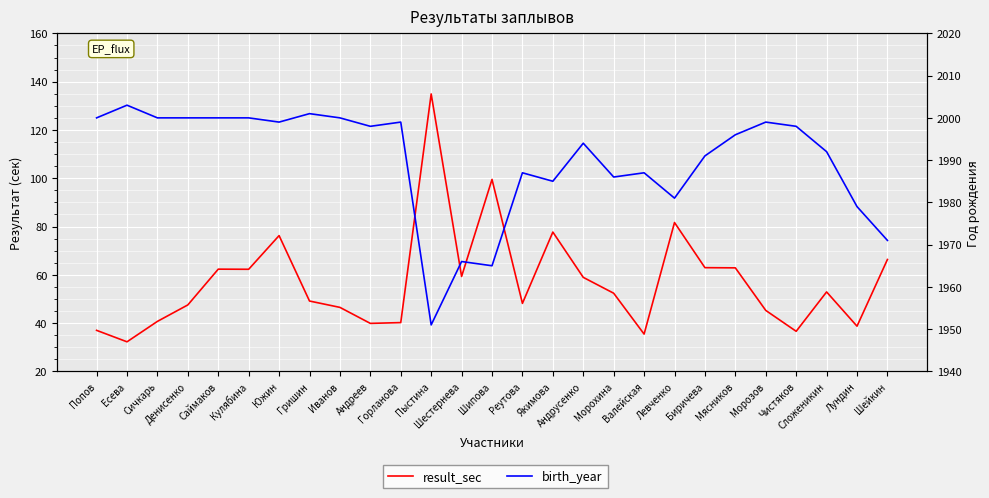

The result_sec series shows 56.5 at Лундин. True or false?

False